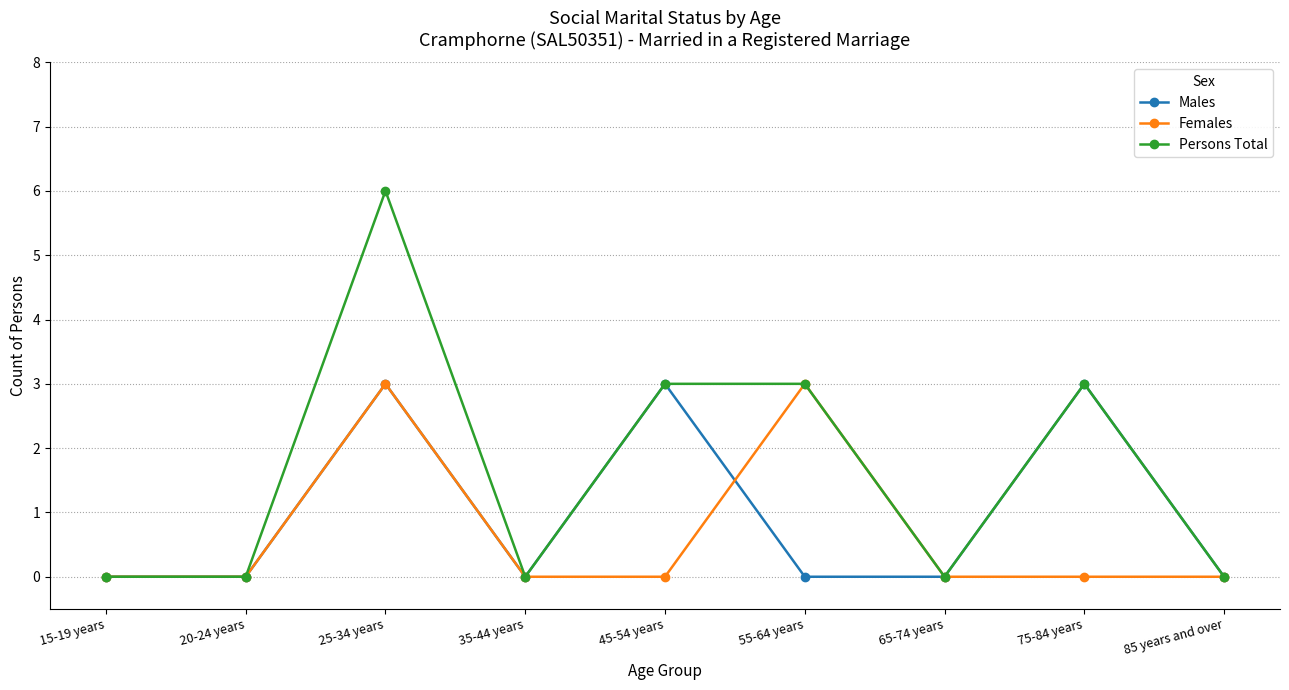

At which category does the chart reach its peak across all series?

25-34 years